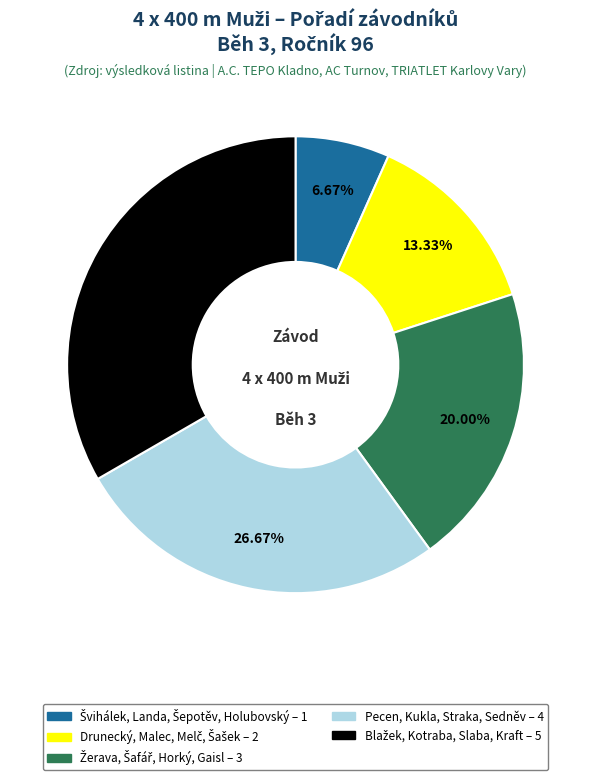

Is there a majority slice in this chart?

No